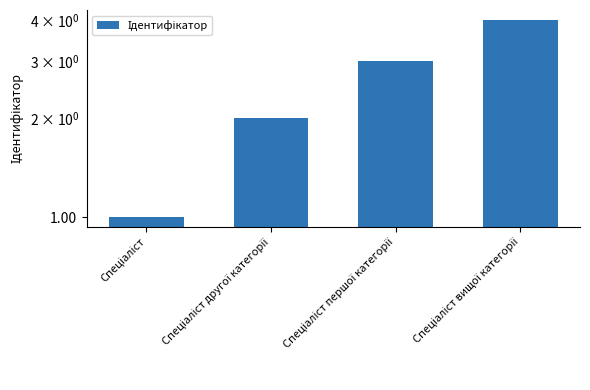

What is the average value?

2